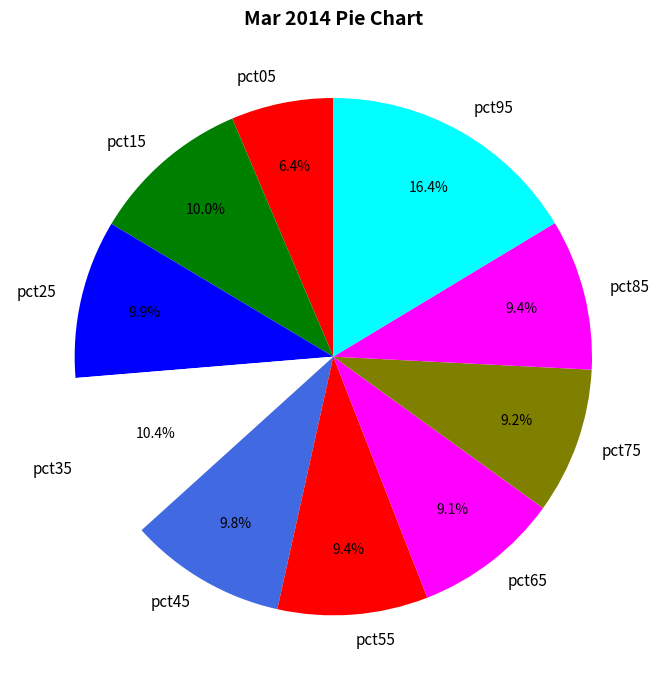

Is there a majority slice in this chart?

No